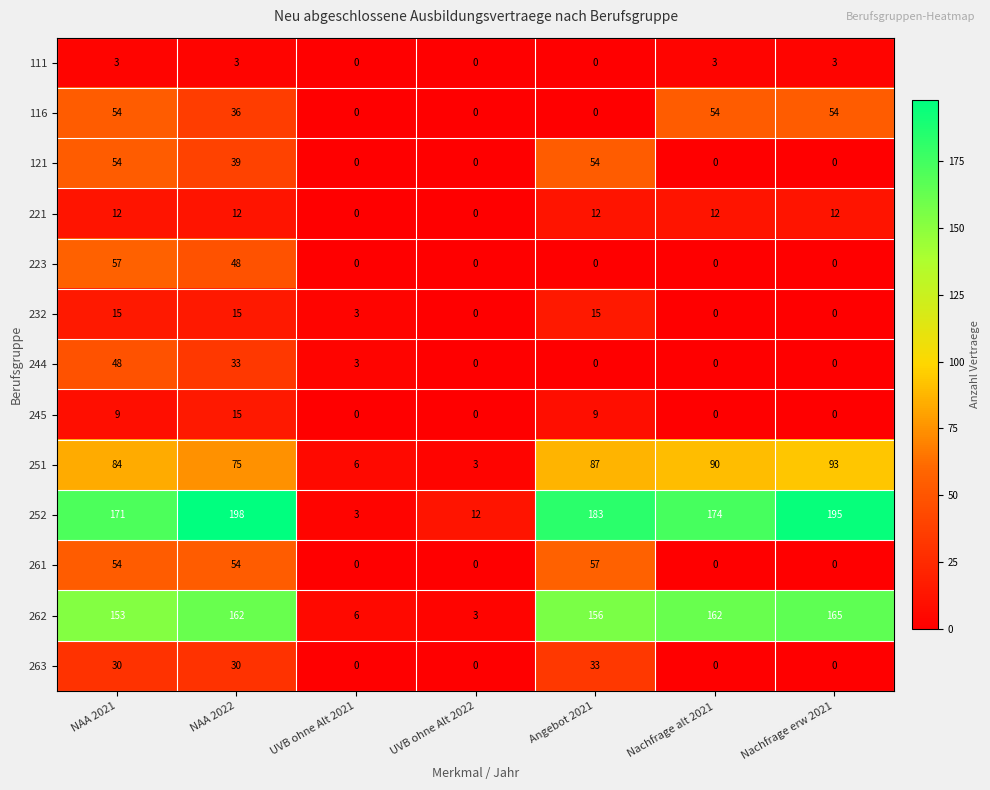

How many 245 values are between 0 and 9?

6